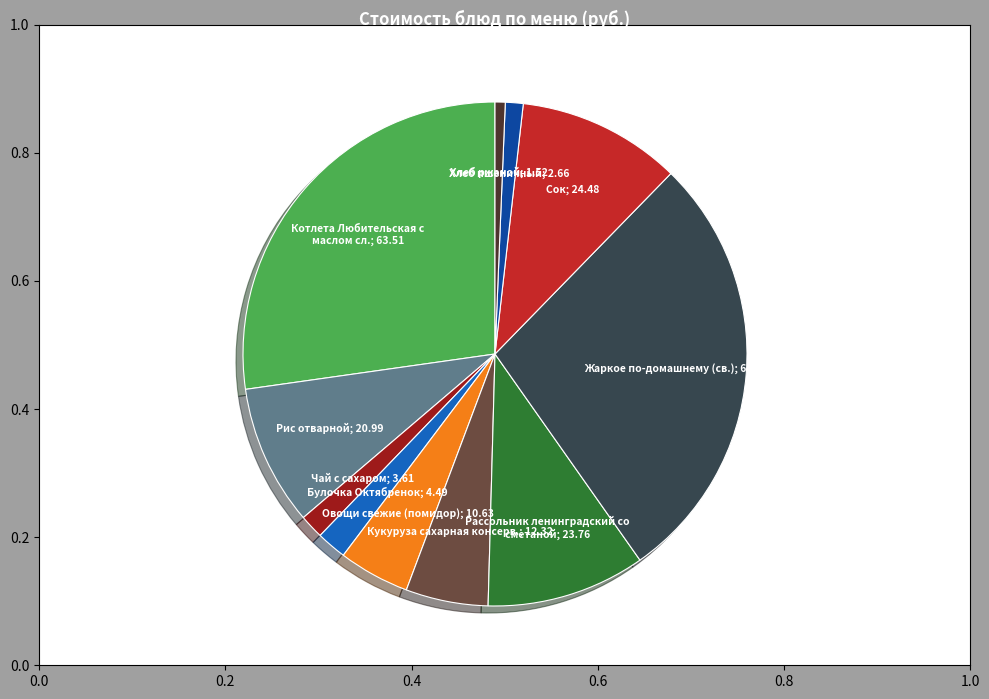

Is there a majority slice in this chart?

No